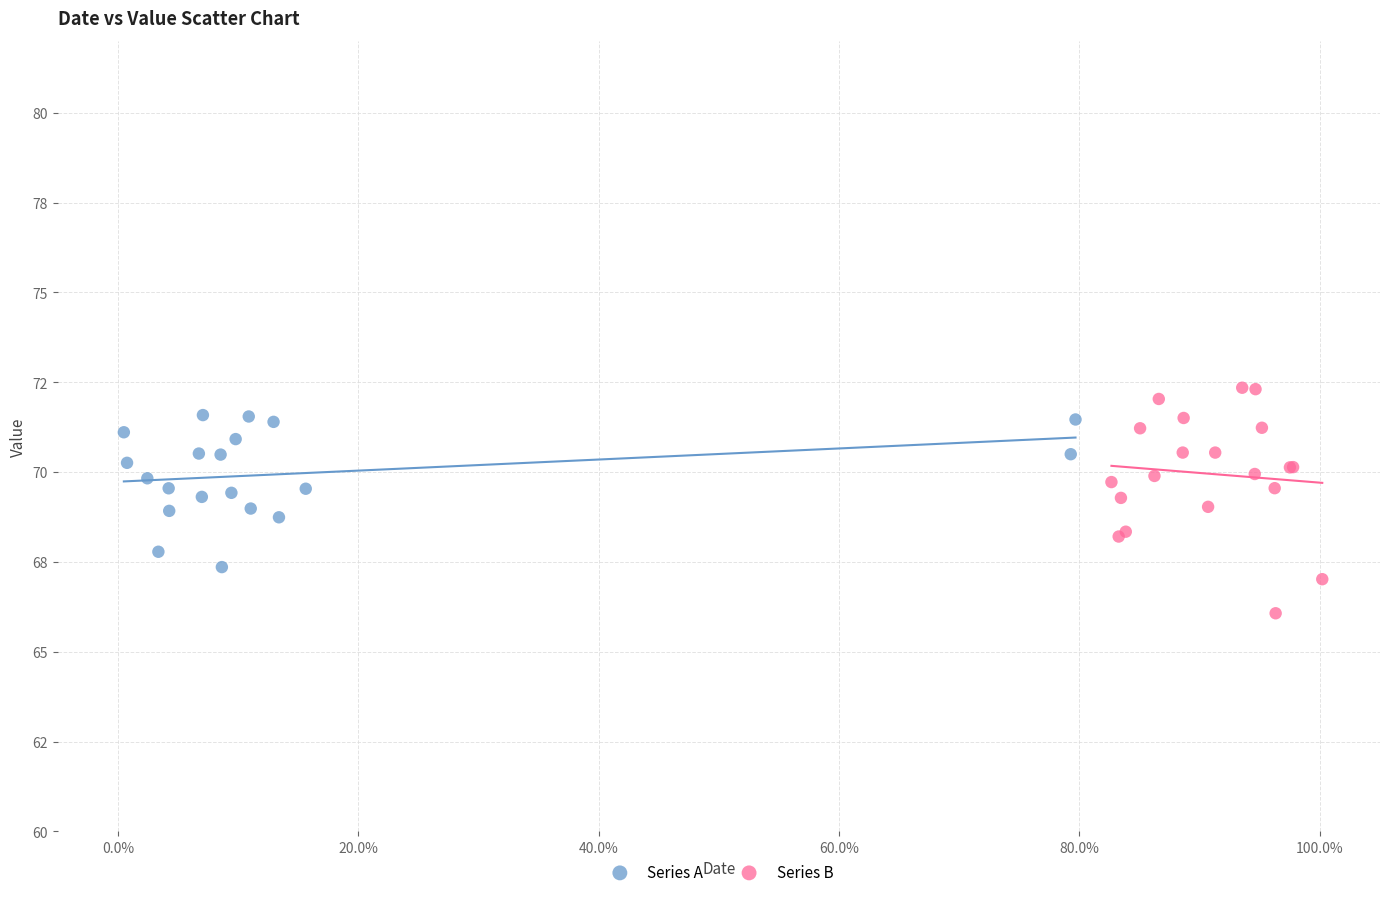

Which series contains the lowest Y value?

Series B